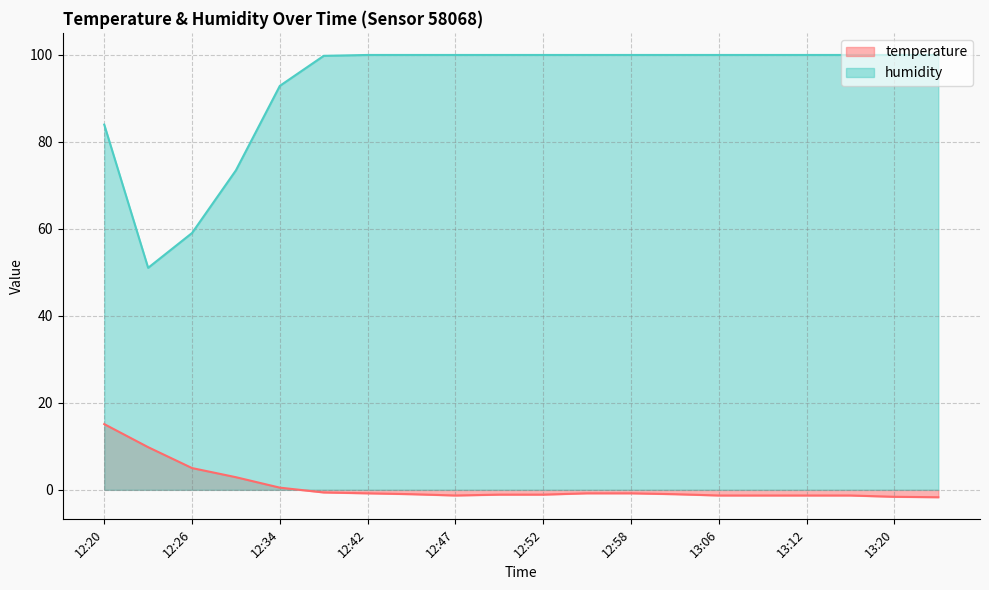

Which category has the highest value across all series?

12:42